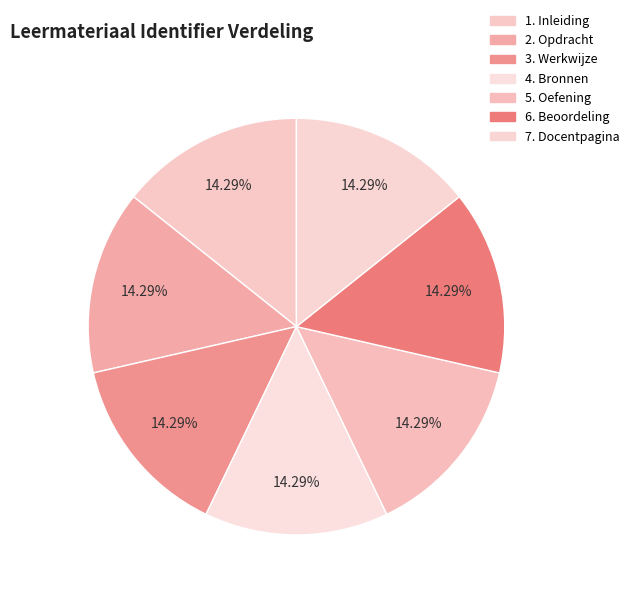

Which slice is the largest?

7. Docentpagina